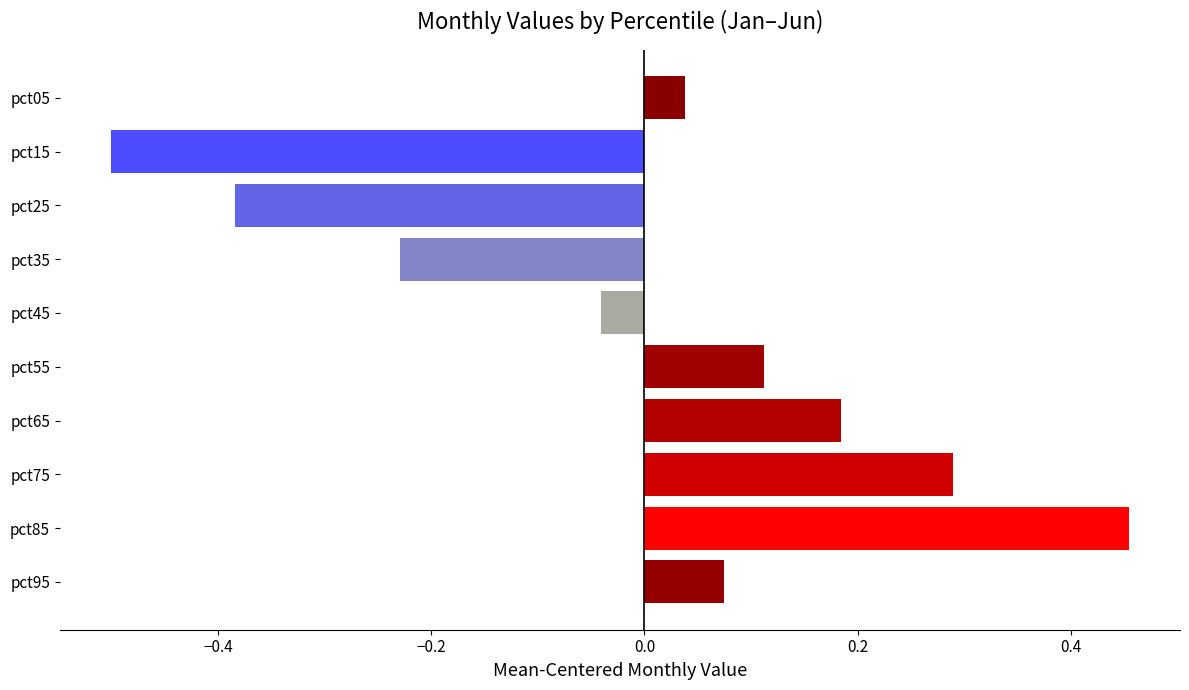

Which has a higher value, pct25 or pct15?

pct25